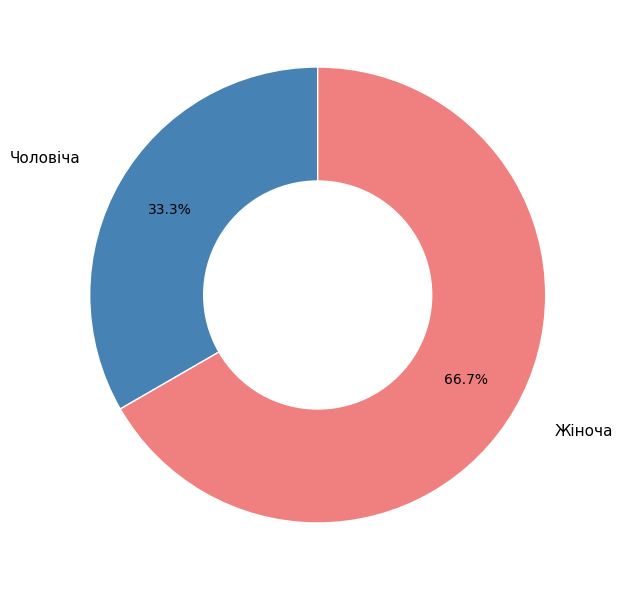

Approximately how many times larger is the value at Чоловіча compared to Жіноча?

0.5